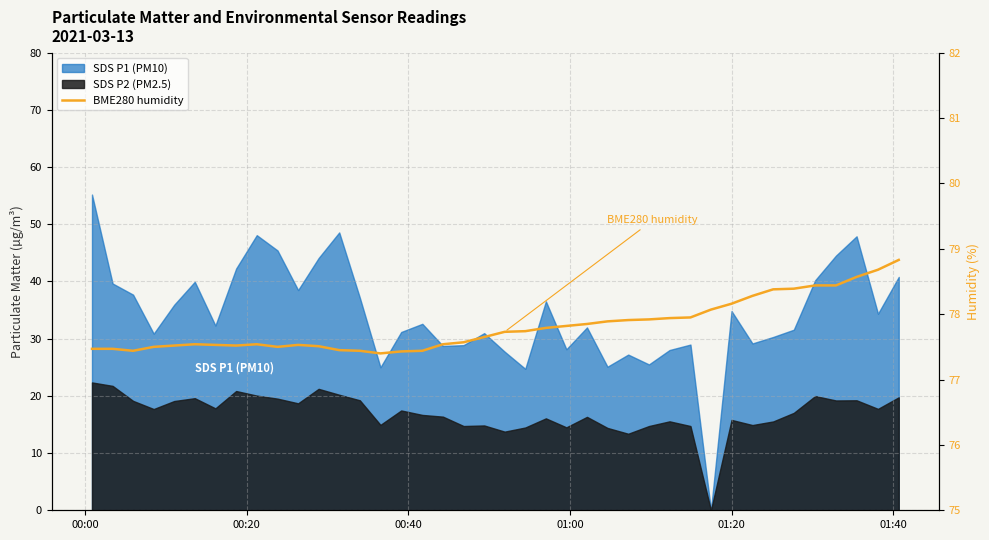

Does the chart have visible grid lines?

Yes